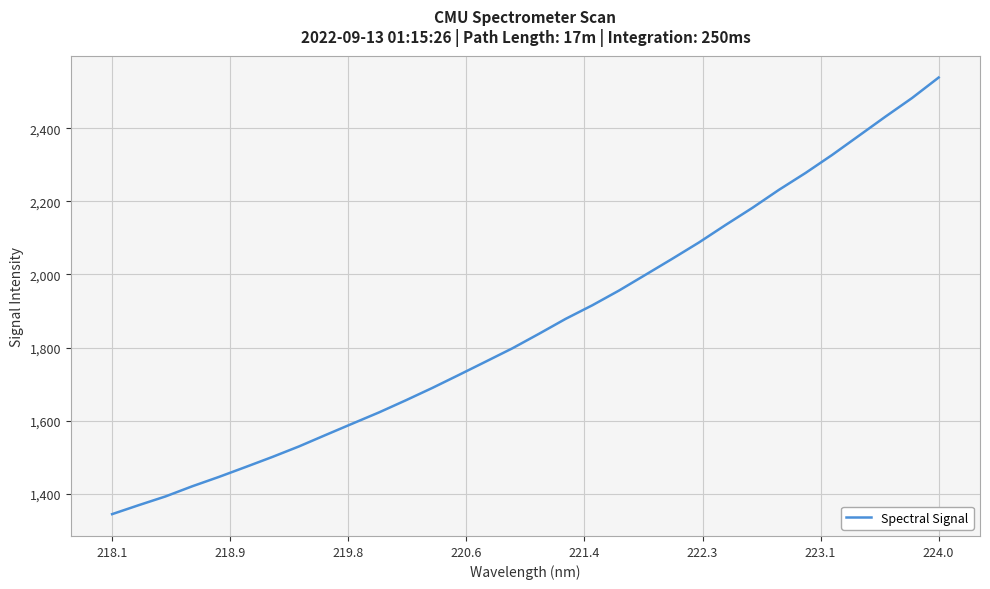

What is the minimum value shown in the chart?

1344.3